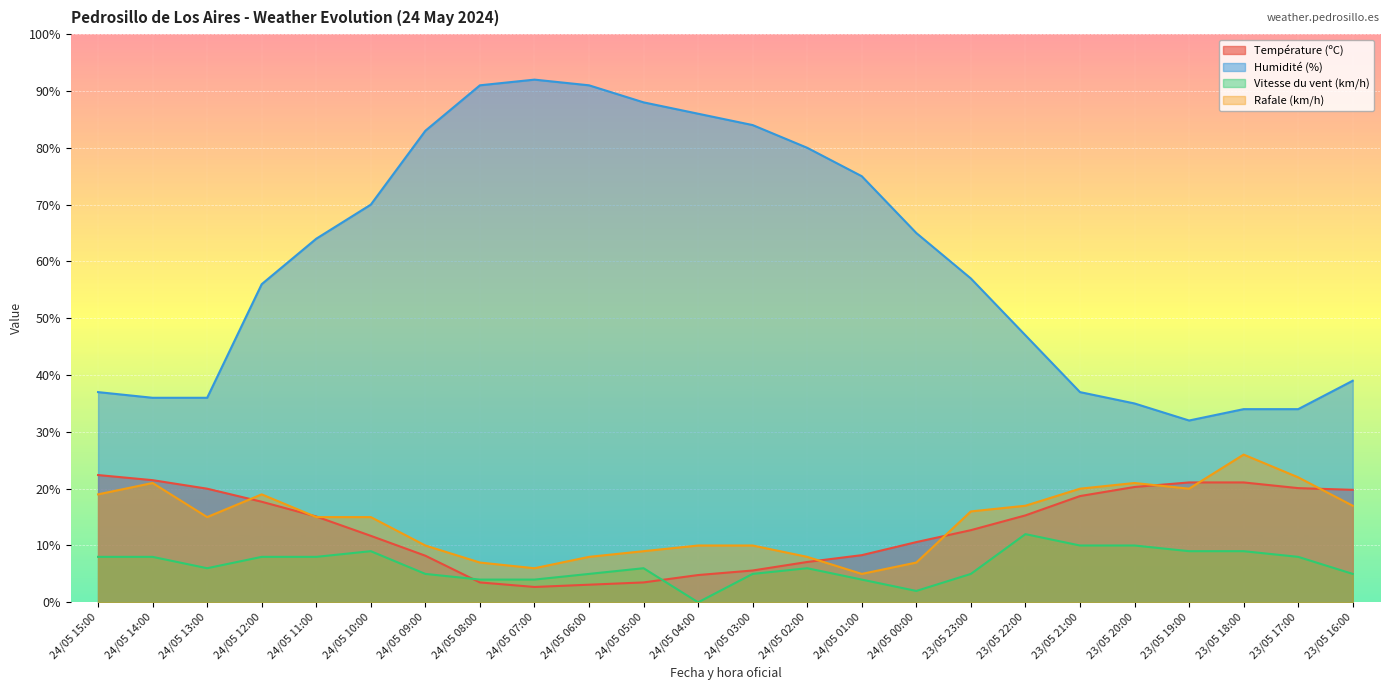

True or false: Rafale (km/h) and Vitesse du vent (km/h) intersect in this chart.

False